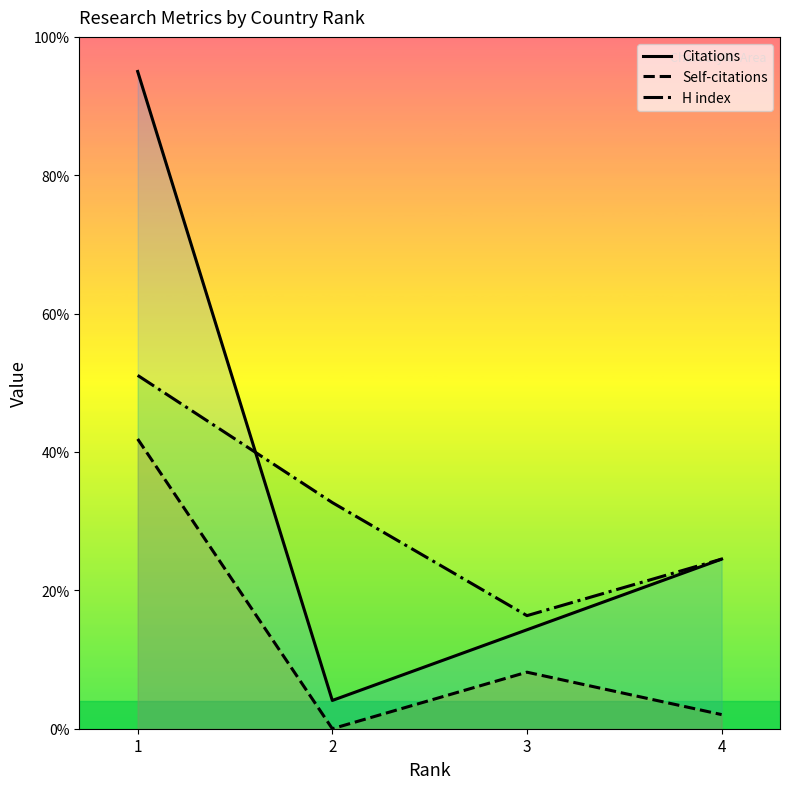

What is the difference between the second highest and minimum values in the Citations series?

20.4